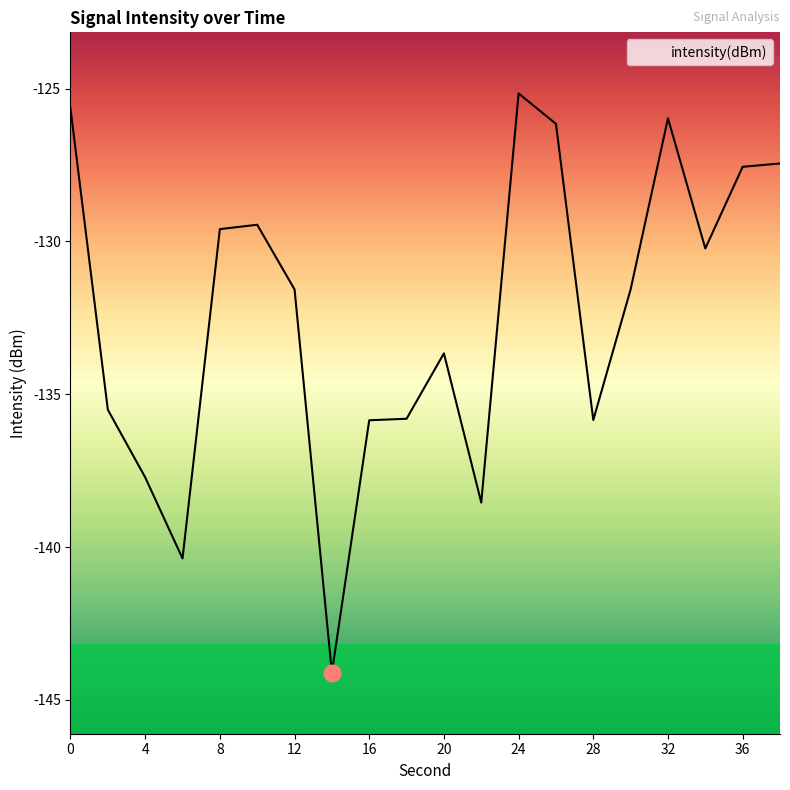

How many interior local peaks (higher than both neighbors) does the data have?

4